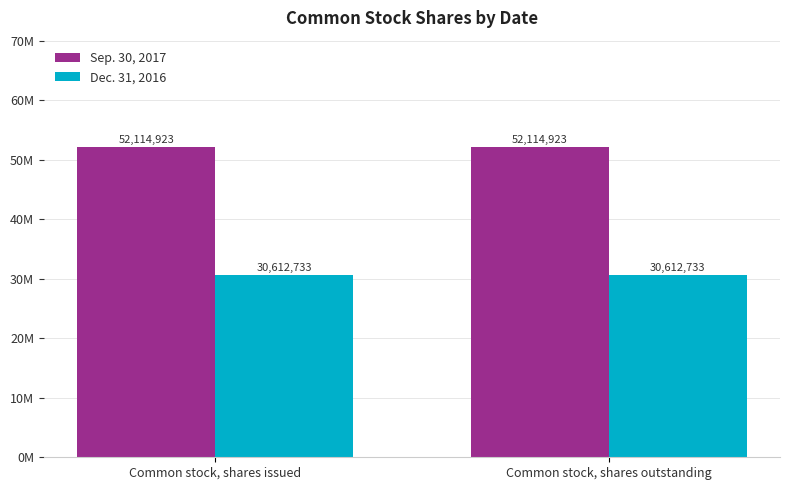

At Common stock, shares issued, list the series in order from smallest to largest.

Dec. 31, 2016, Sep. 30, 2017